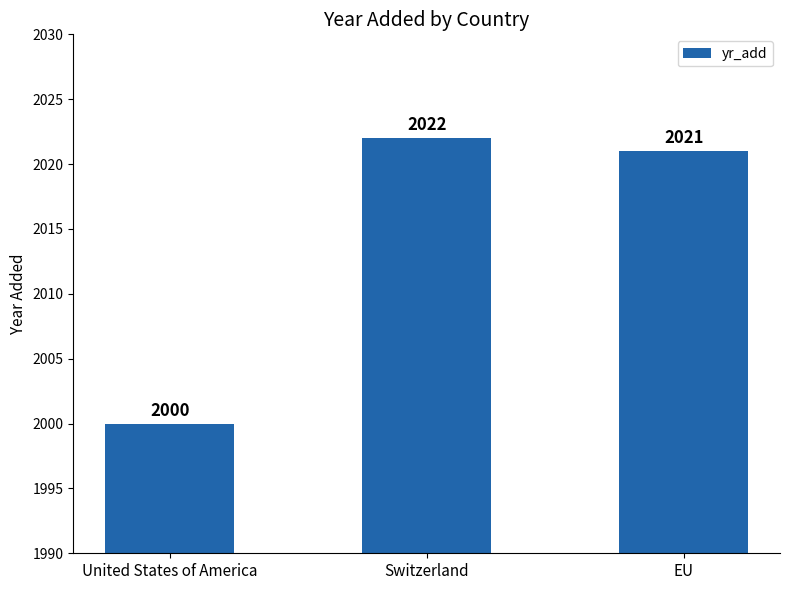

Reading left to right, extract all data points from this chart.

2000	2022	2021